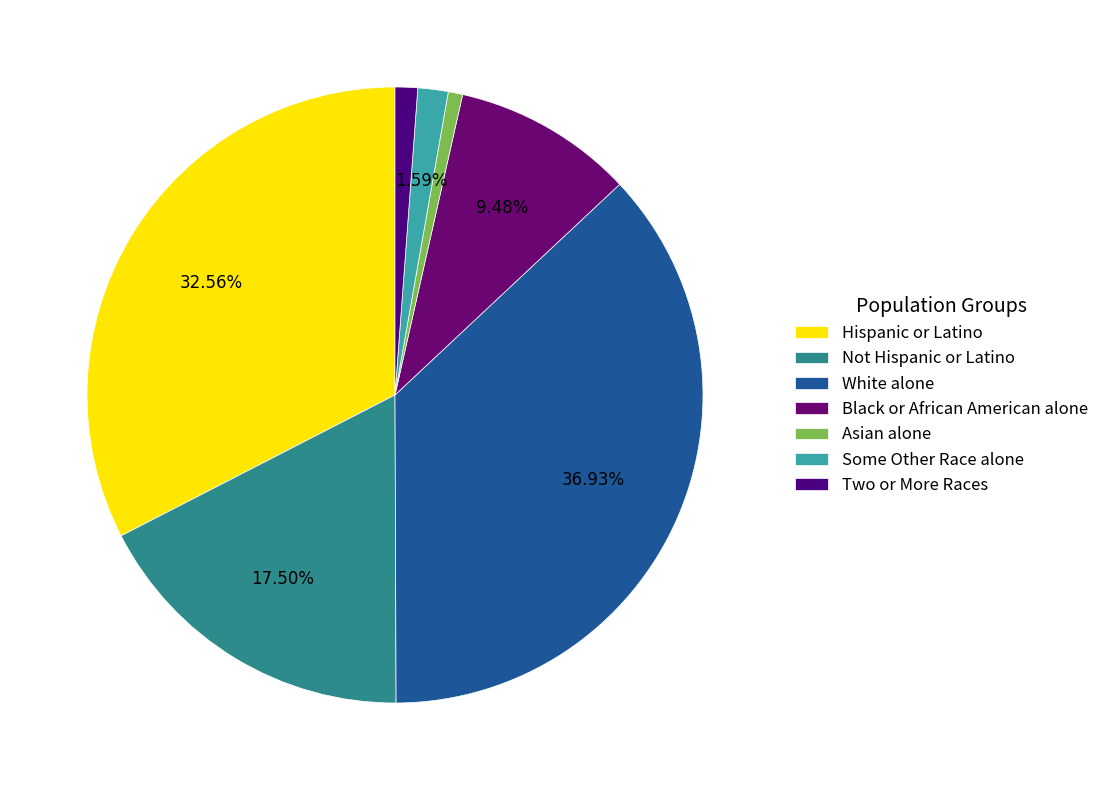

How many slices are in this pie chart?

7